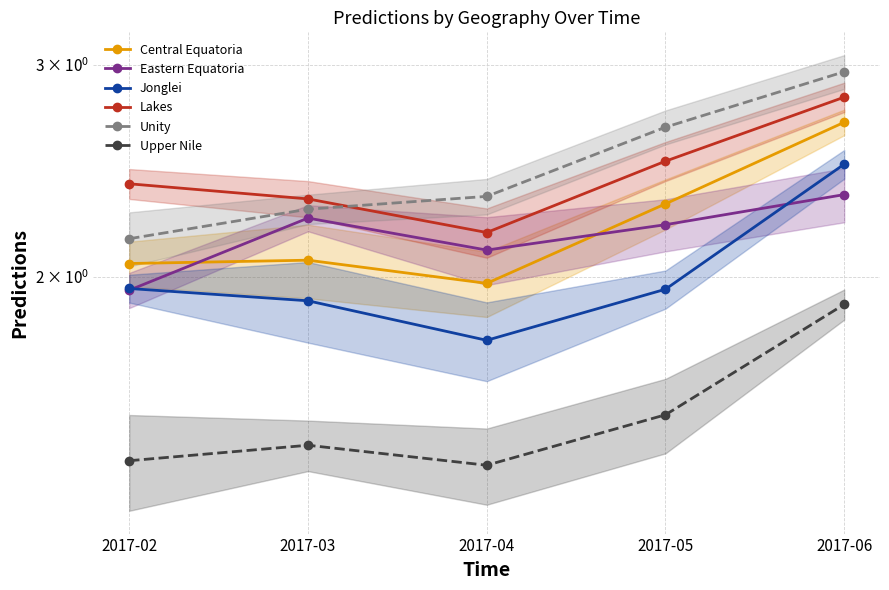

Which label corresponds to the largest value in the chart?

2017-06